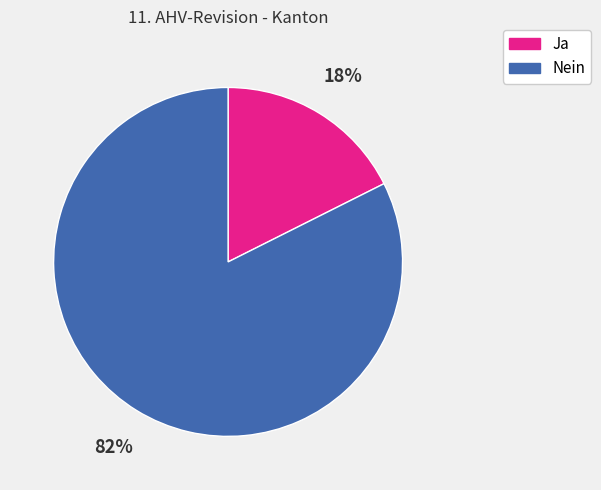

Is there any slice that represents more than half of the pie?

Yes